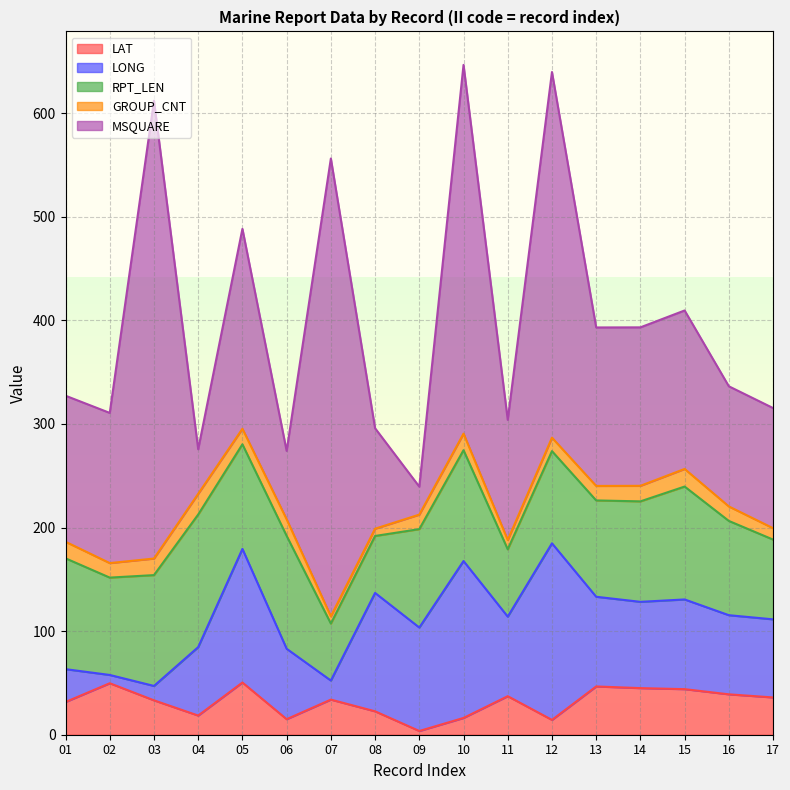

Which series has the largest range (max minus min)?

MSQUARE